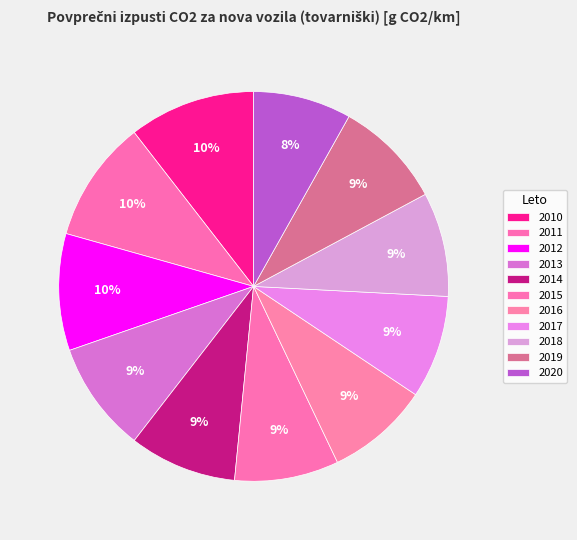

Combined, do 2016 and 2018 account for over 50%?

No